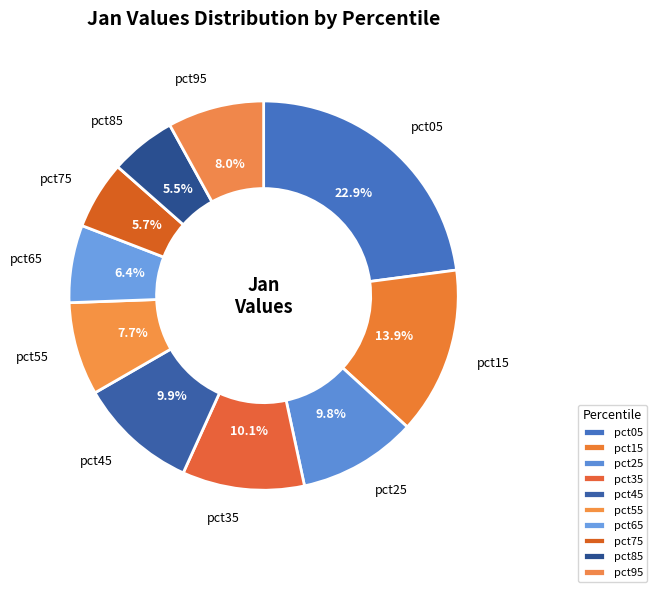

What is the largest slice in the pie chart?

pct05